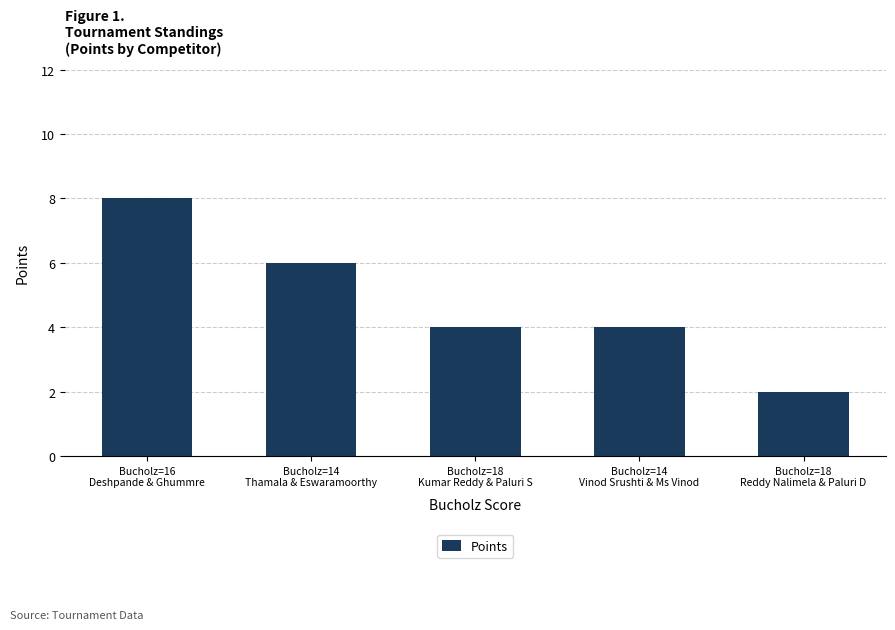

What is the greatest value displayed?

8